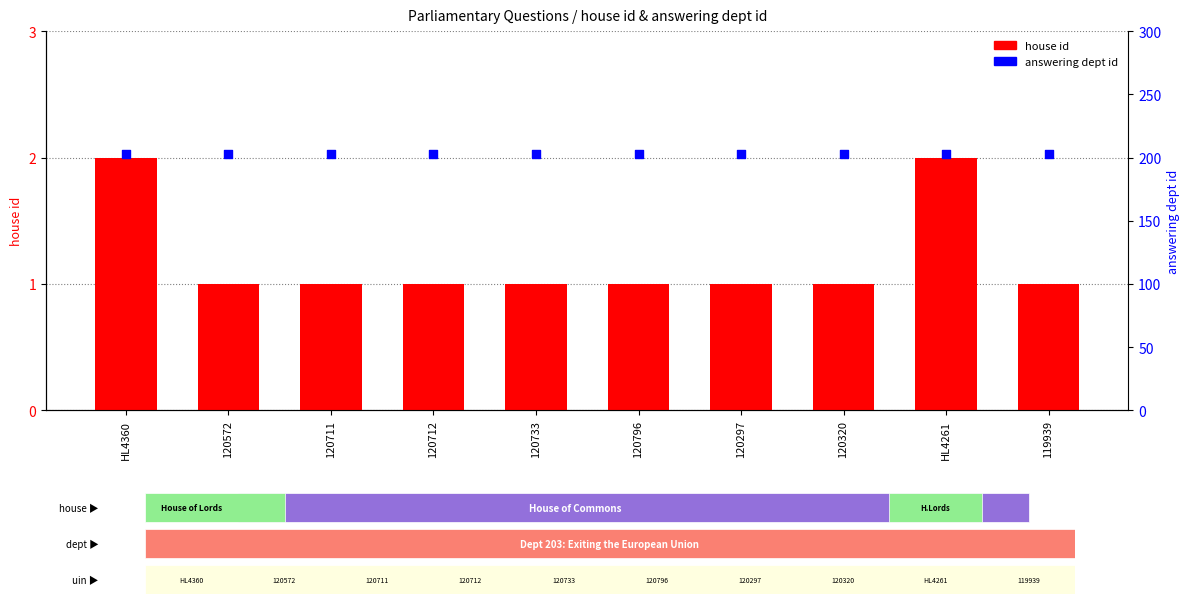

At which category is the sum across all series the highest?

HL4360